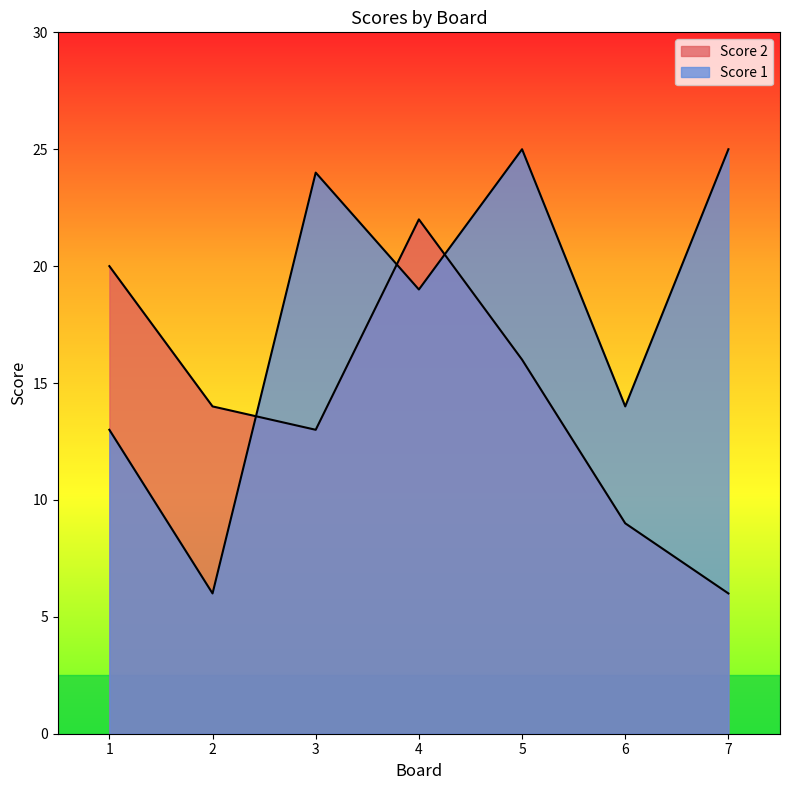

At how many categories does at least one series exceed 17?

5